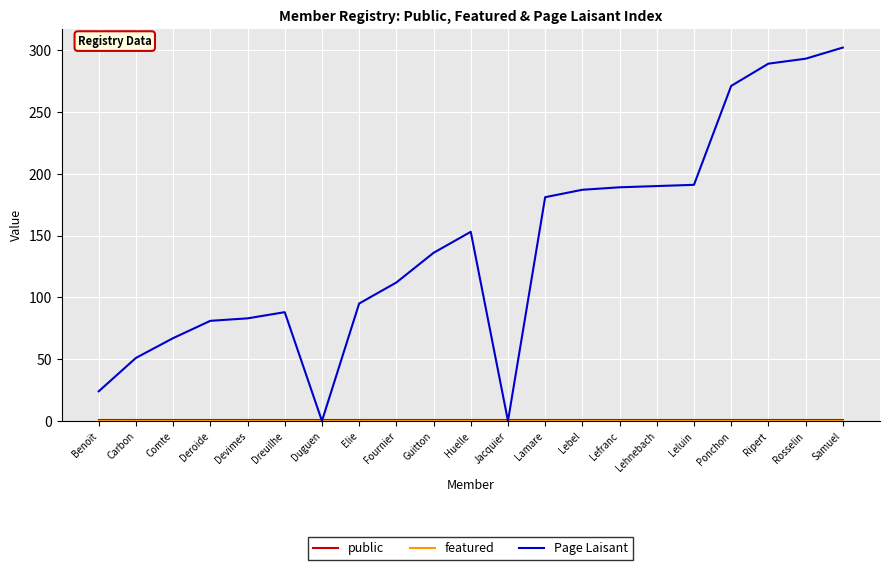

Which series has the largest total across all categories?

Page Laisant